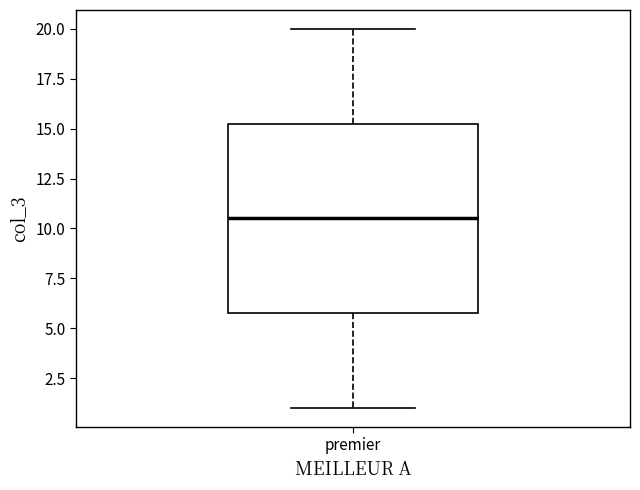

Transcribe this box plot: give where the median line is, the range the box spans, and where the two whiskers end, as read against the y-axis. The values are not printed on the chart, so give them approximately, as read against the axis.

median 10.5, box 6.0 to 15.5, whiskers 1.0 to 20.0